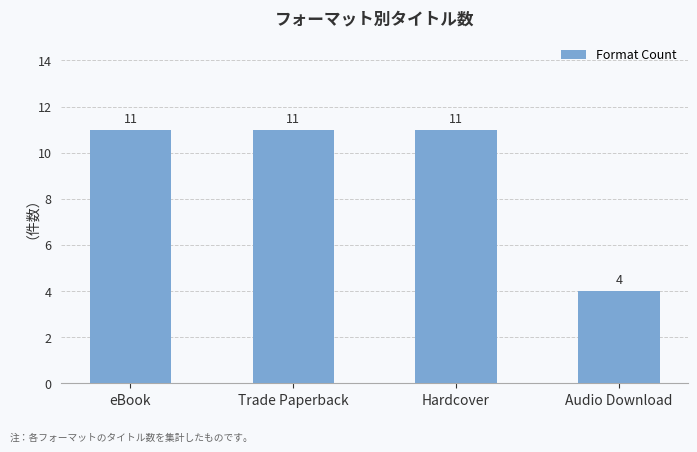

Reading left to right, what are all the values shown in this chart?

eBook=11	Trade Paperback=11	Hardcover=11	Audio Download=4